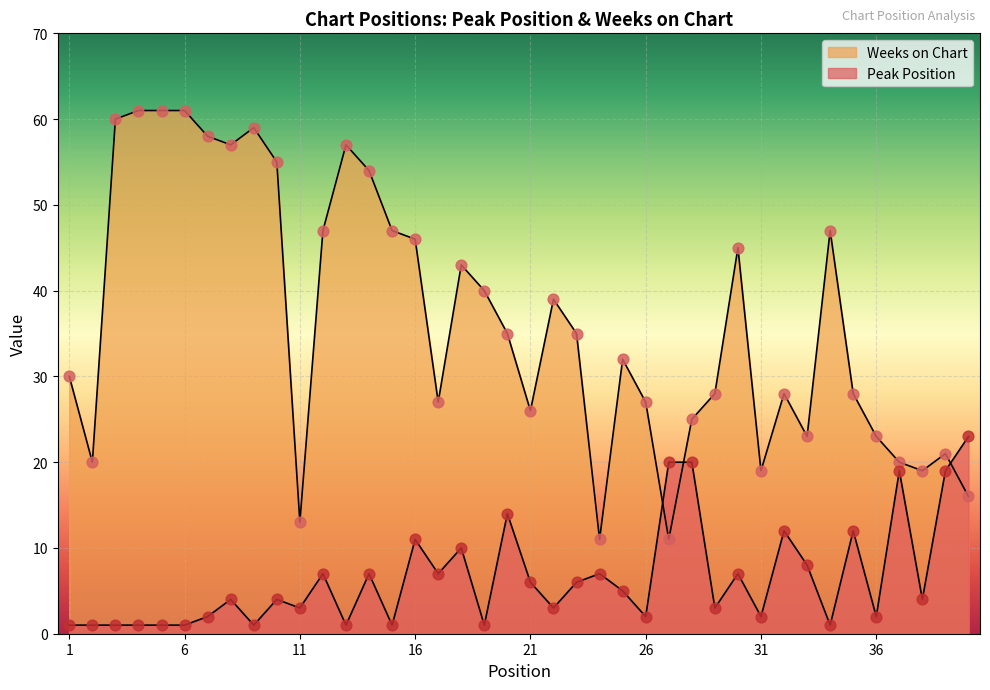

Which series contains the highest Y value?

Weeks on Chart